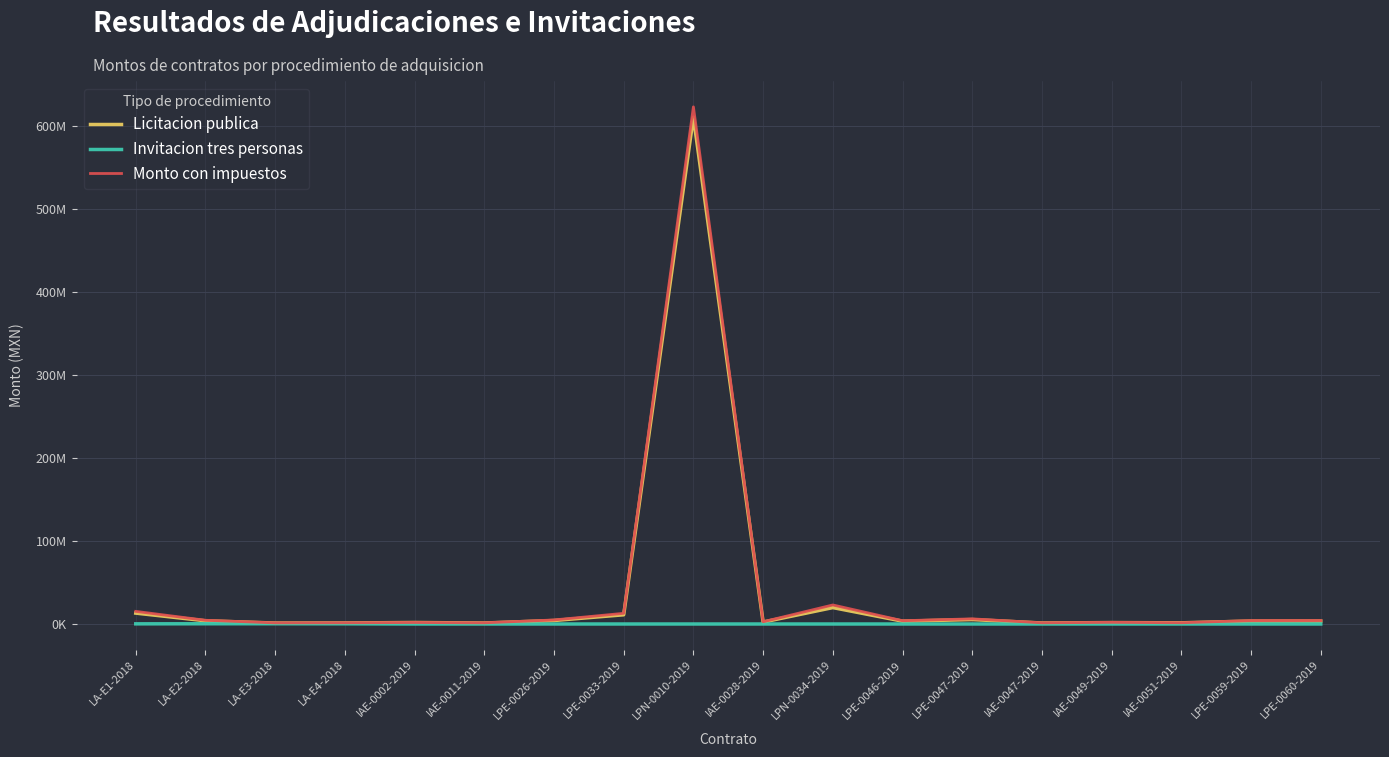

True or false: Invitacion tres personas has more than 0 points higher than both neighbors.

True